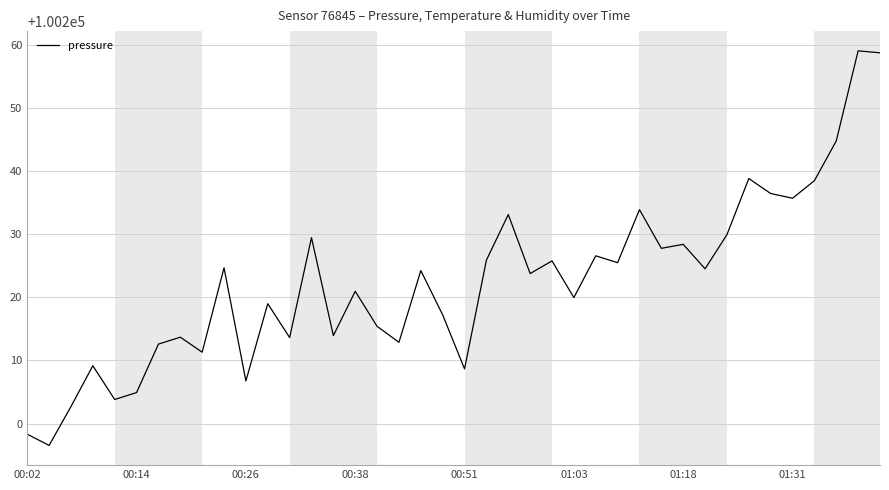

What is the minimum value shown in the chart?

100196.5